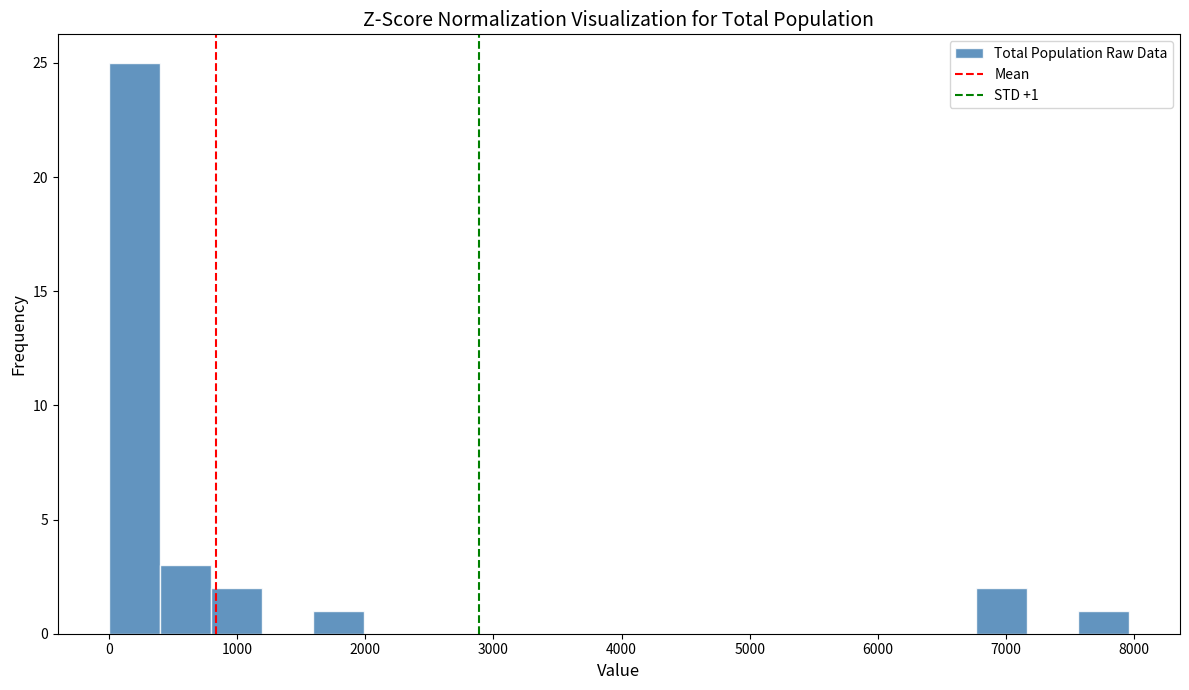

Around what value on the x-axis is the tallest bar? Give the approximate position of its centre, as read against the axis.

200